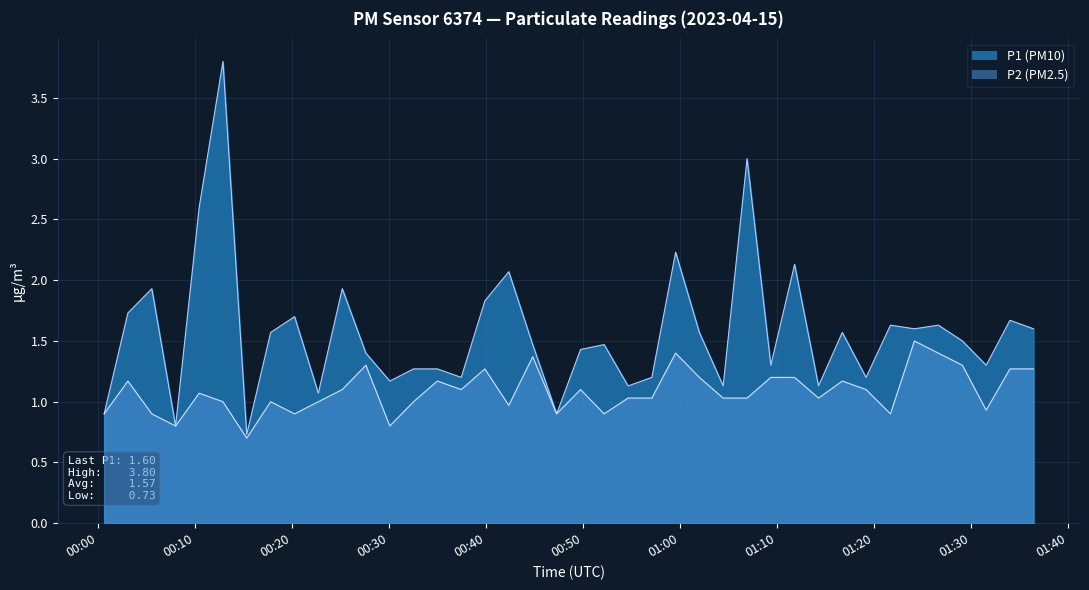

What are all the series names shown in the legend?

P1, P2